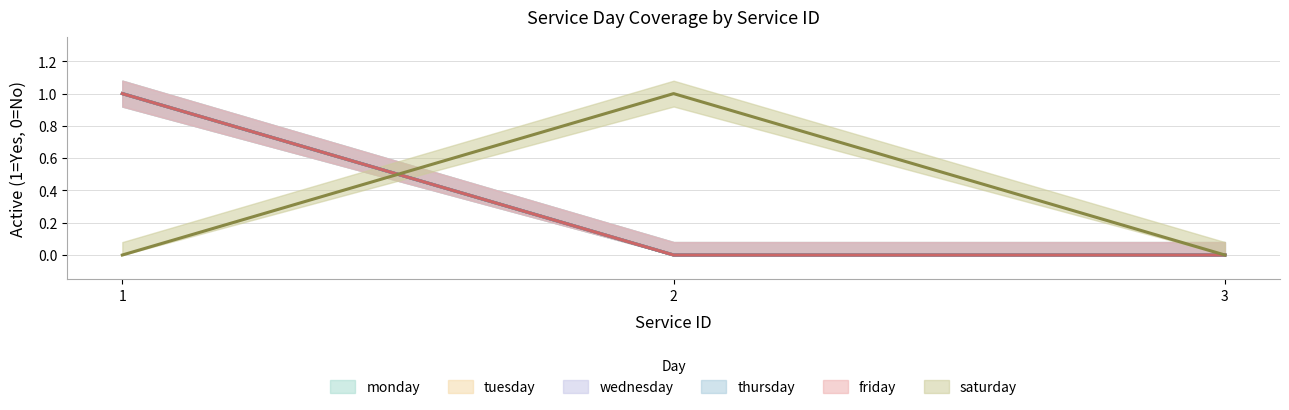

How many lines are shown in the chart?

6